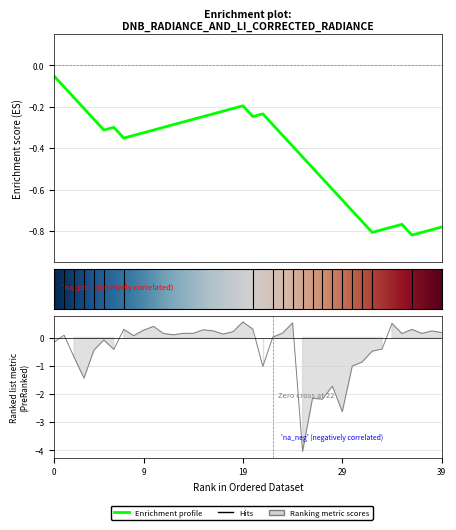

How many data points are less than 0?

16